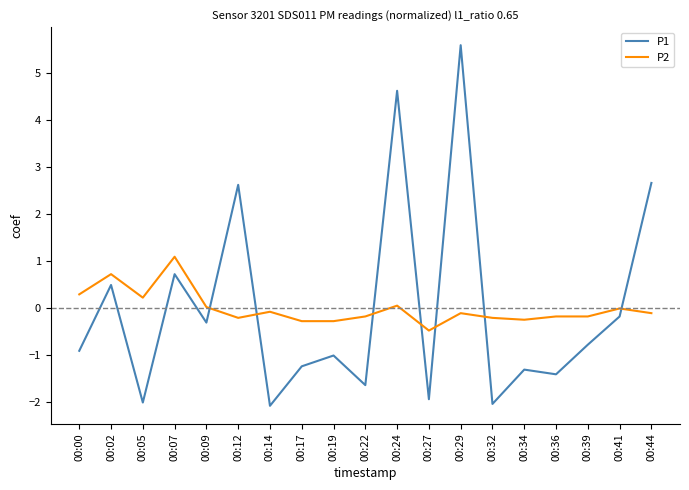

What are all the series names shown in the legend?

P1, P2